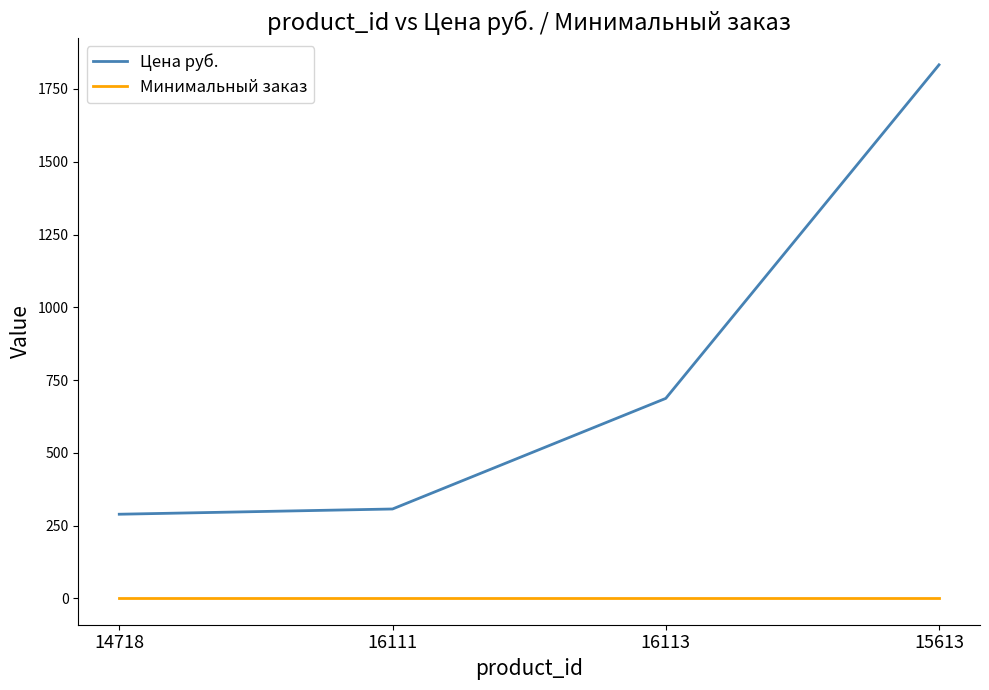

Between 14718 and 15613, which series saw the biggest shift?

Цена руб.